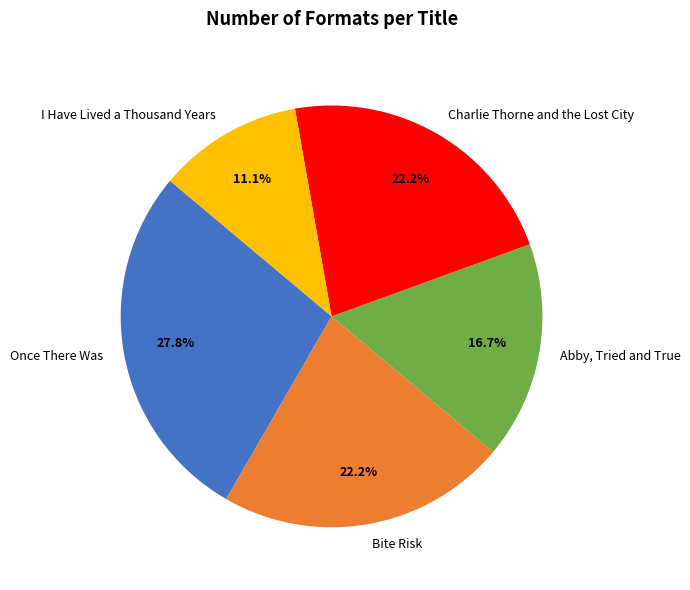

Combined, what portion of the pie is I Have Lived a Thousand Years and Charlie Thorne and the Lost City?

33.3%